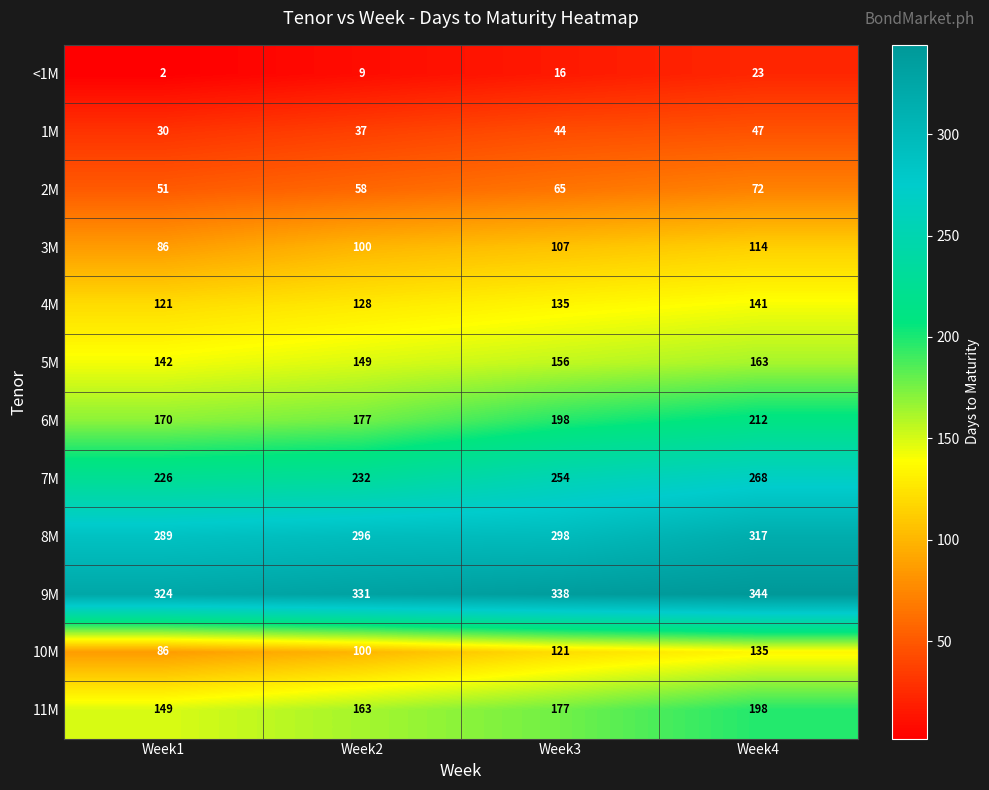

What is the spread (max minus min) of values at Week1?

322